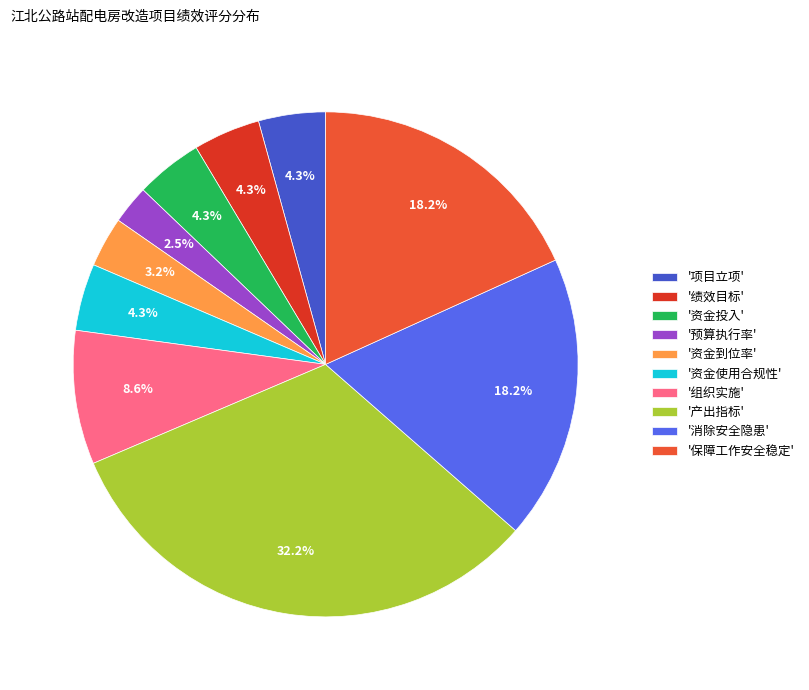

Approximately how many times larger is the value at '产出指标' compared to '消除安全隐患'?

1.8